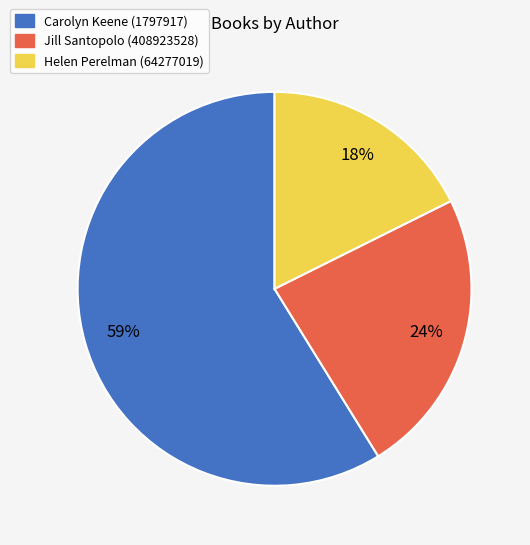

Which has a higher value, Carolyn Keene (1797917) or Helen Perelman (64277019)?

Carolyn Keene (1797917)